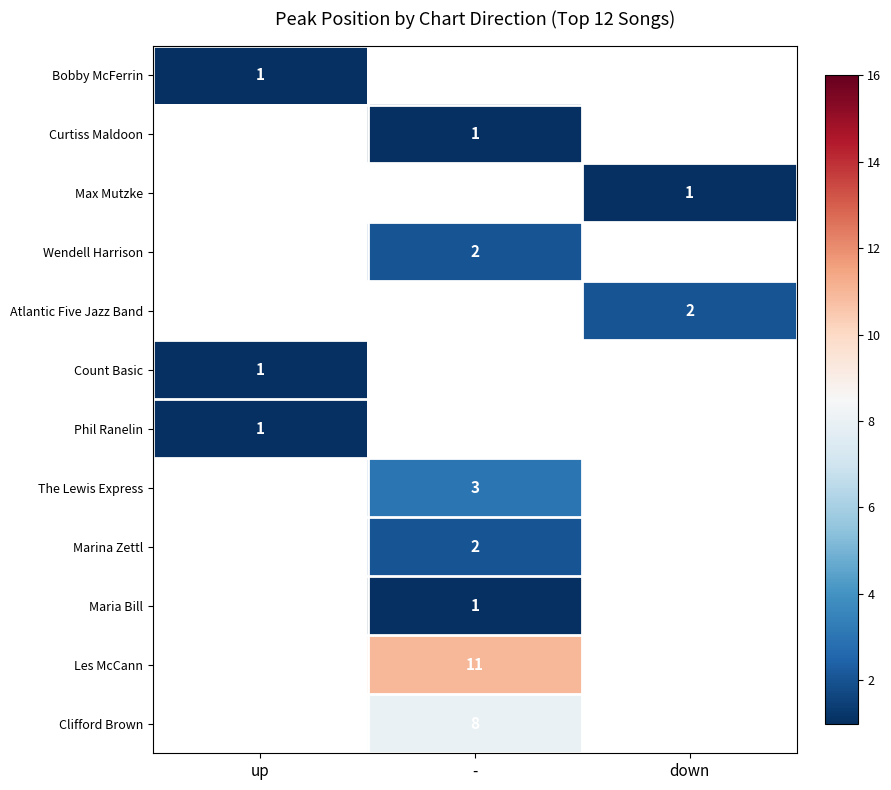

The value of Les McCann at - is 7.1. True or false?

False